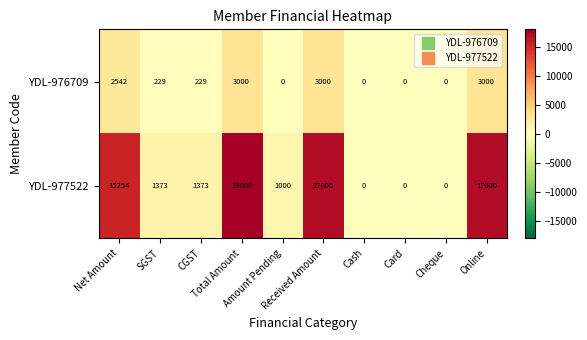

At how many categories does at least one series exceed 13758?

4